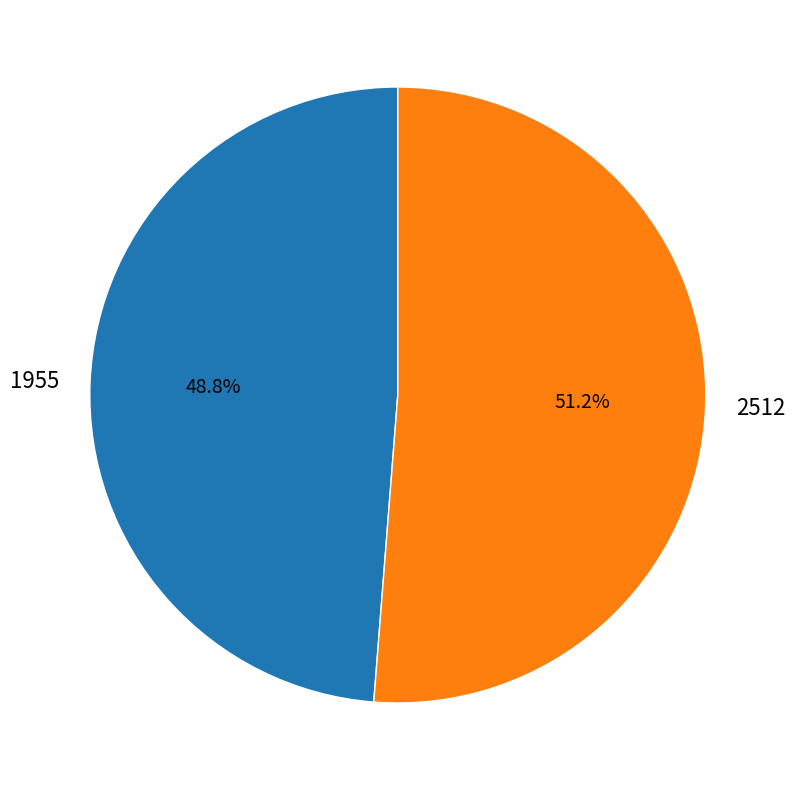

Is there a majority slice in this chart?

Yes